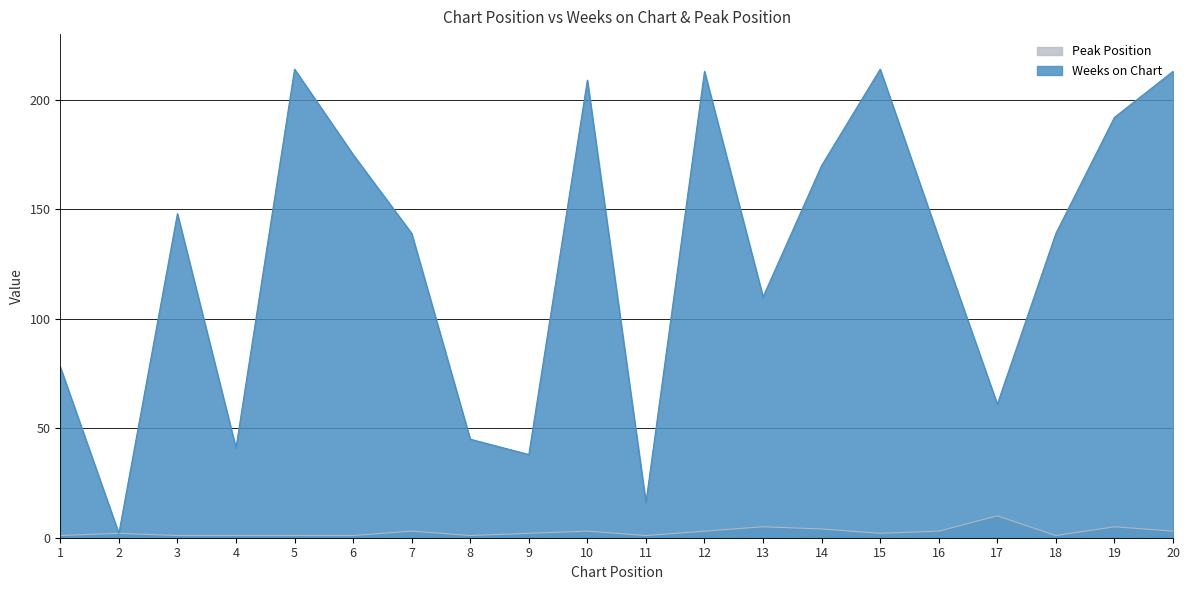

At which category does Weeks on Chart reach its first local valley?

2